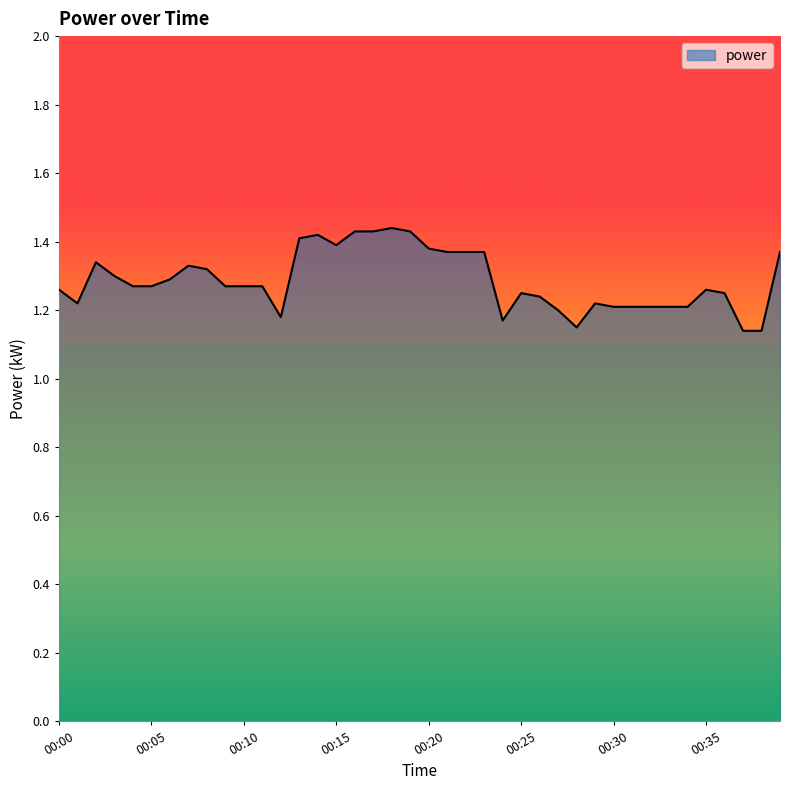

What is the difference between the maximum and minimum values?

0.3